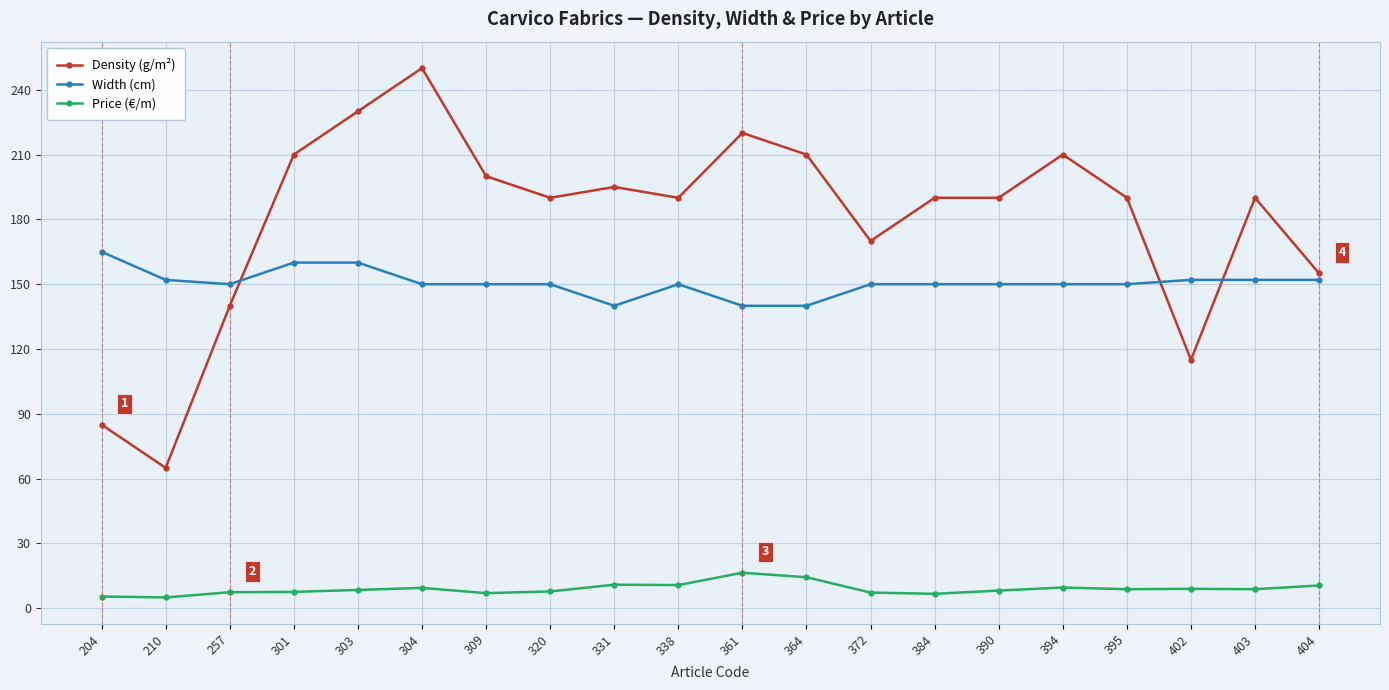

Rank the series by their average value, from lowest to highest.

Price (€/m), Width (cm), Density (g/m²)